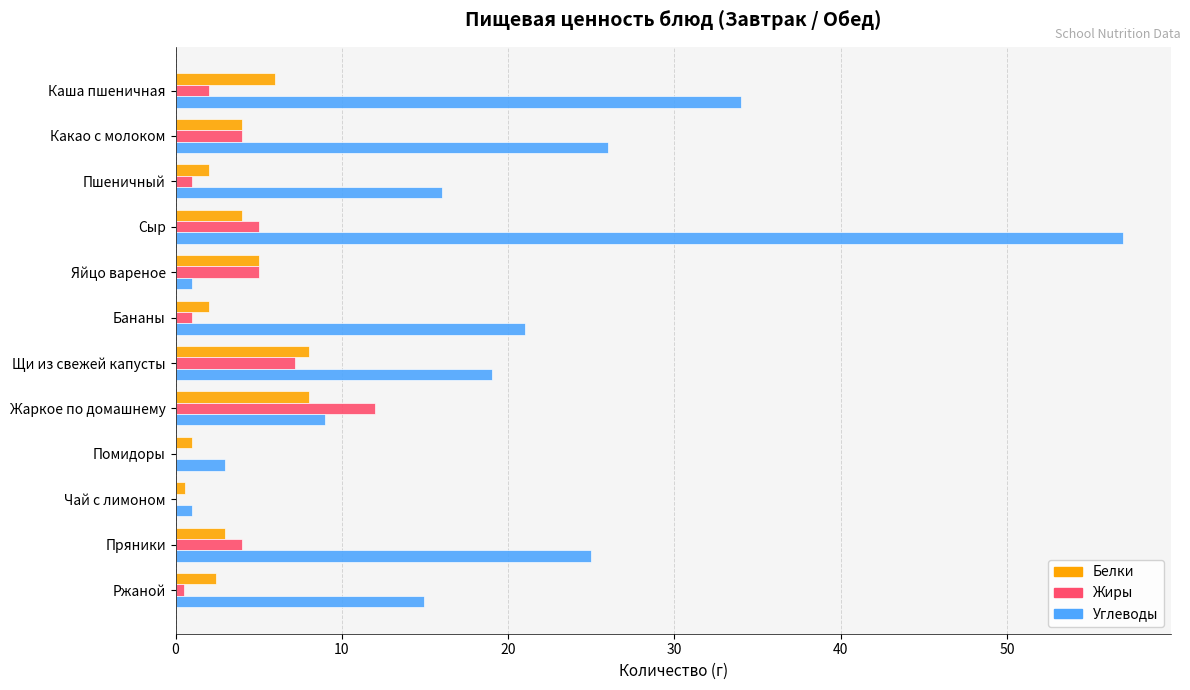

What is the sum of all Жиры values?

41.7